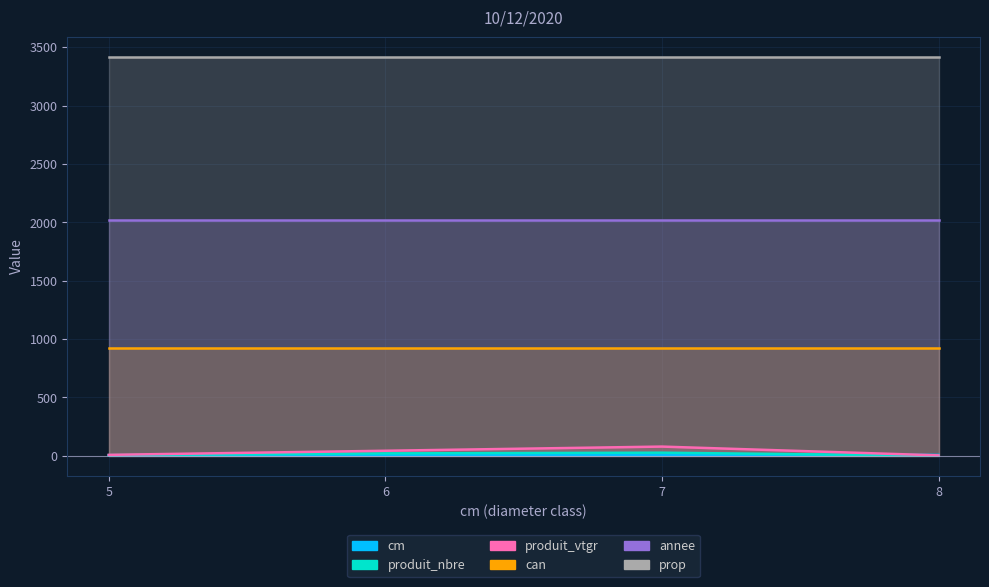

Between 5 and 8, which series saw the biggest shift?

produit_nbre